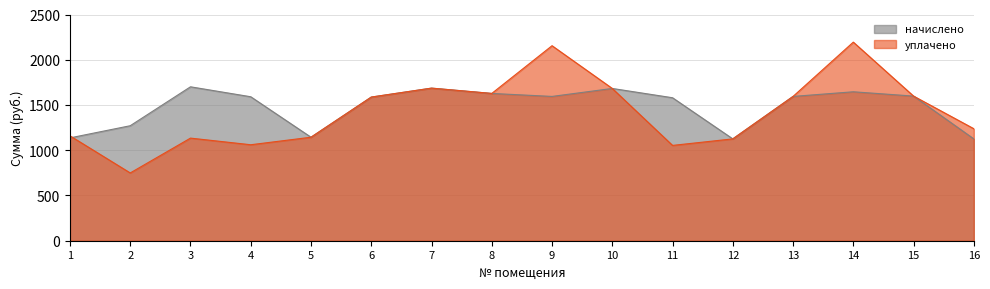

Which series has the largest total across all categories?

начислено